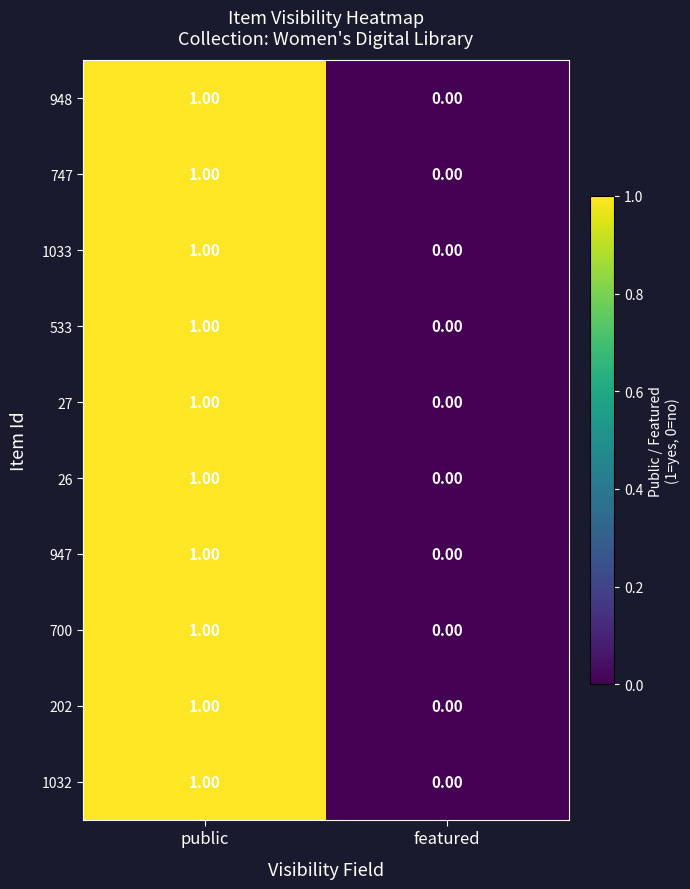

At which category does the chart reach its peak across all series?

public